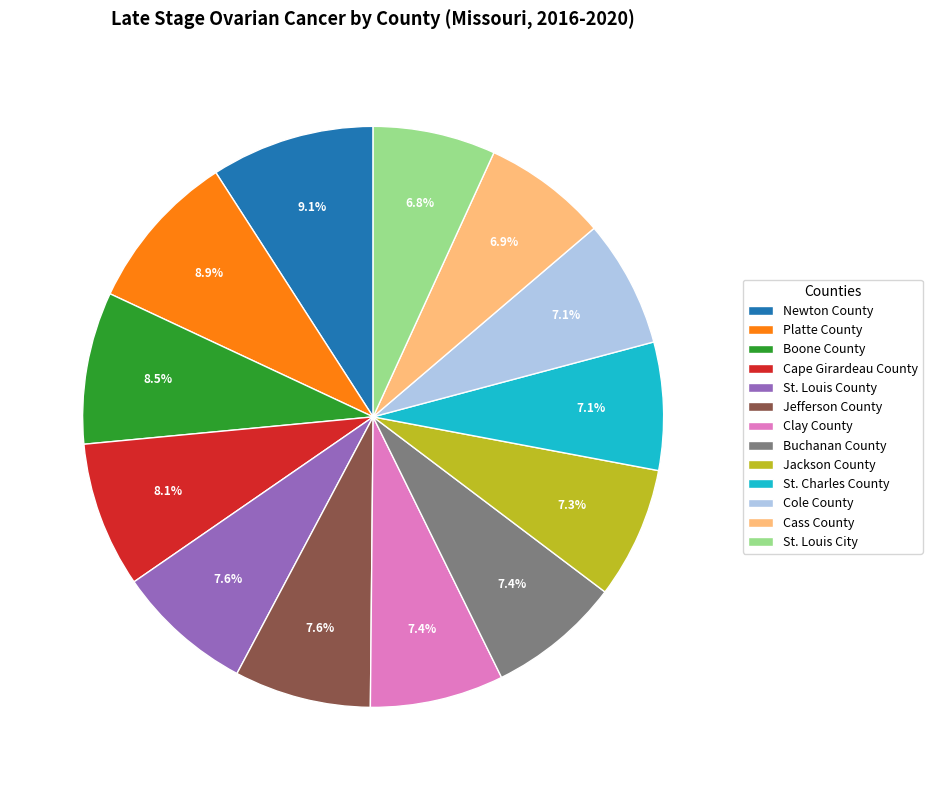

True or false: Cass County accounts for 7% of the total.

True